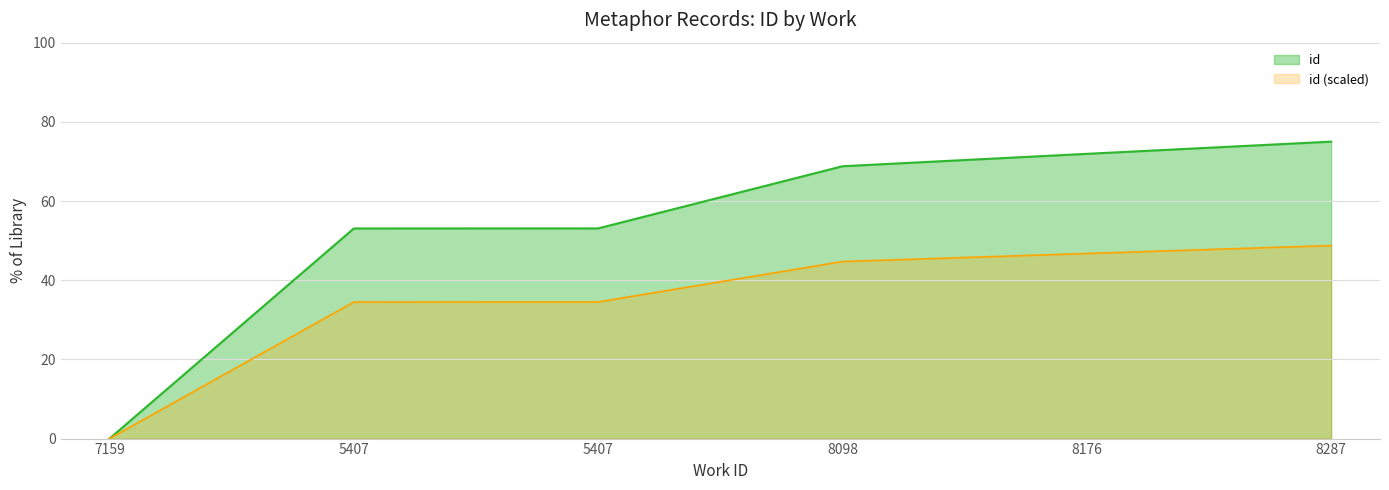

What is the change in value from 7159 to 5407?

+53.1